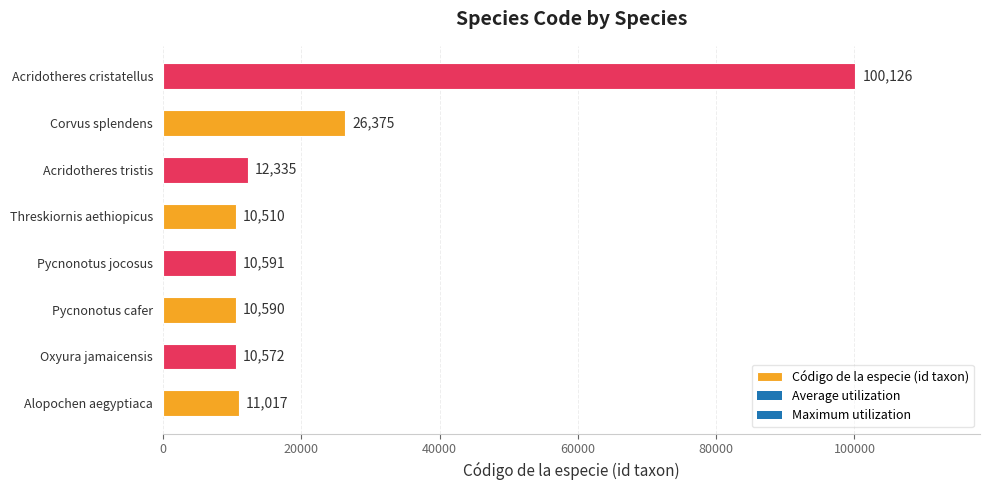

What is the minimum value shown in the chart?

10510